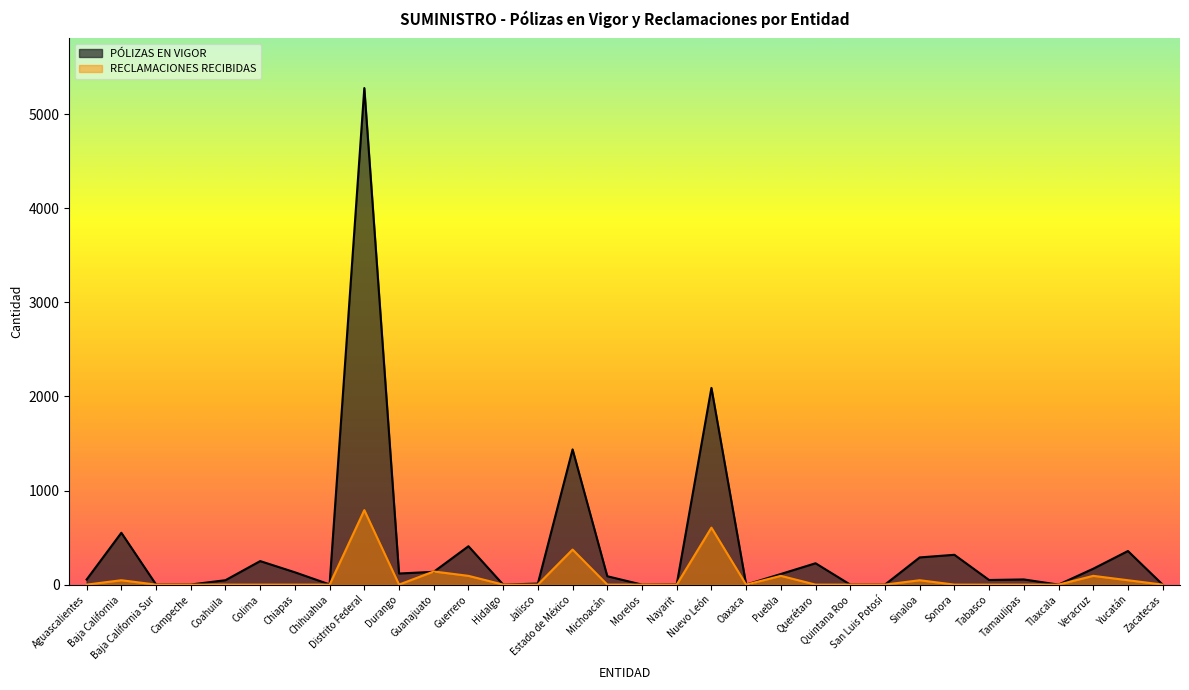

What is the total value across all series at Yucatán?

403.6